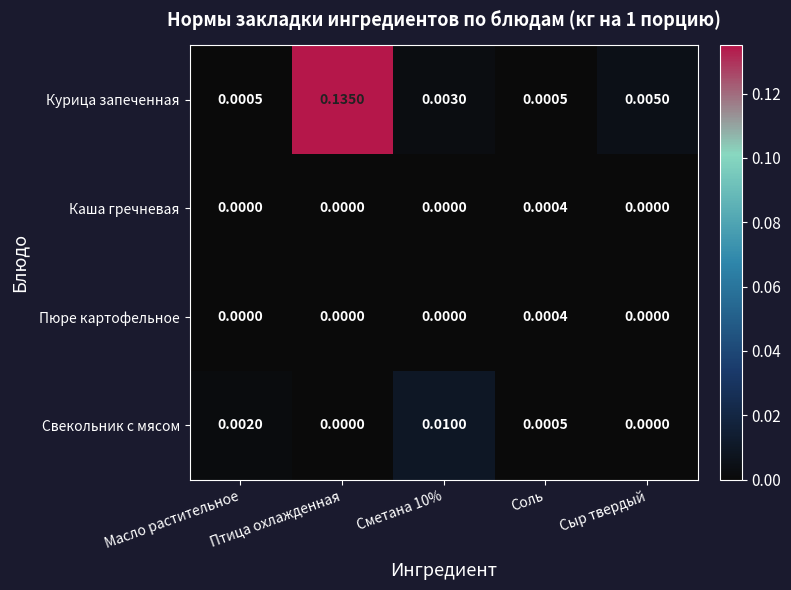

Between Масло растительное and Сыр твердый, which series saw the biggest shift?

Курица запеченная